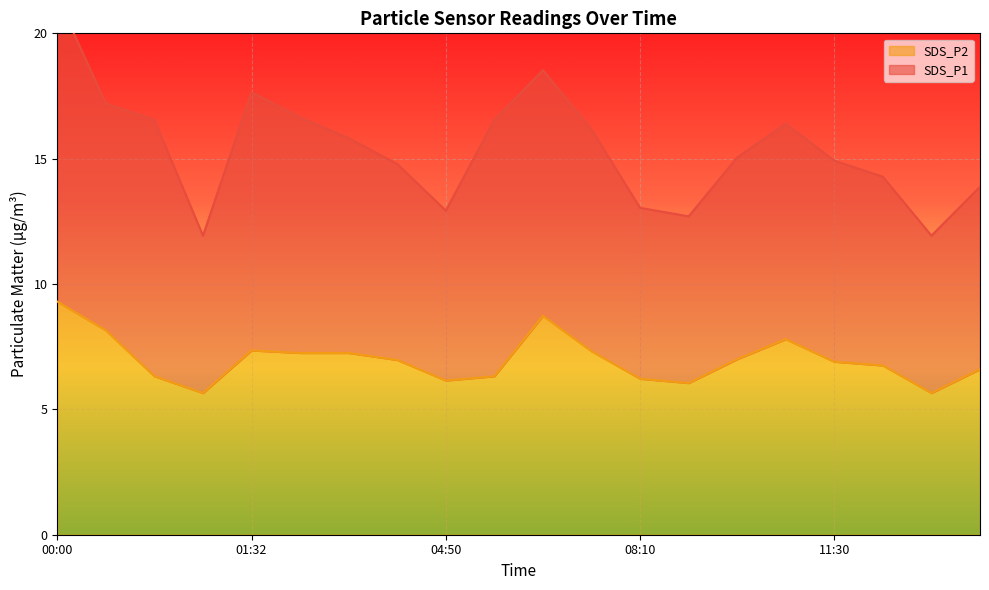

How many data points are less than 6?

2